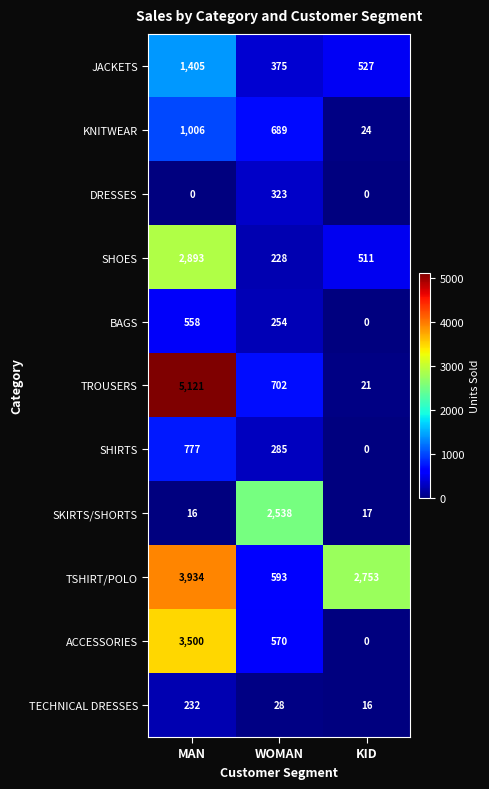

Count the SHIRTS values in the range 0 to 777.

3